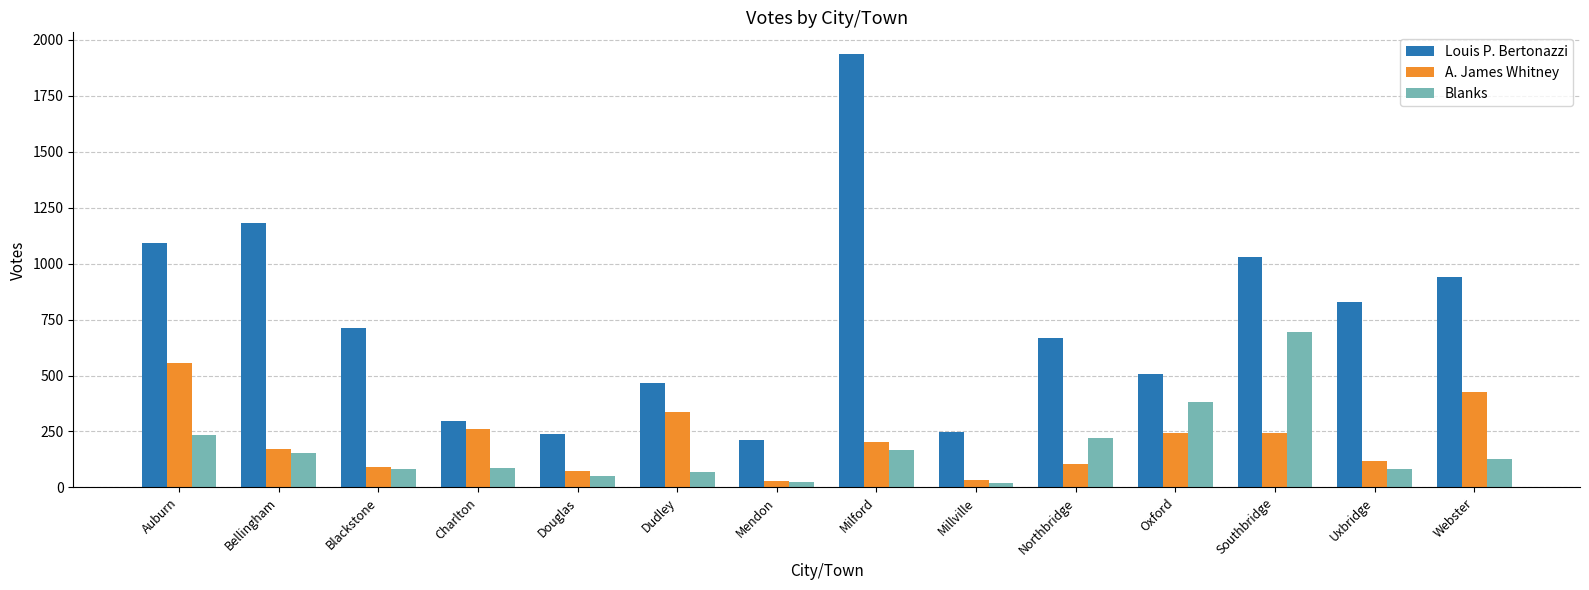

Rank the series by their maximum value, from lowest to highest.

A. James Whitney, Blanks, Louis P. Bertonazzi